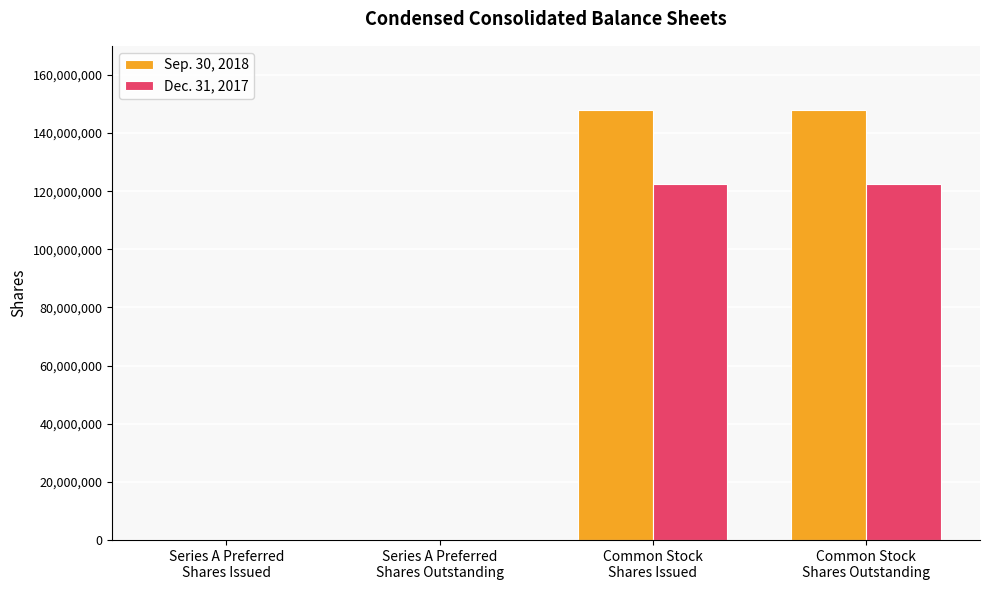

What is the average value of the Dec. 31, 2017 series?

61213620